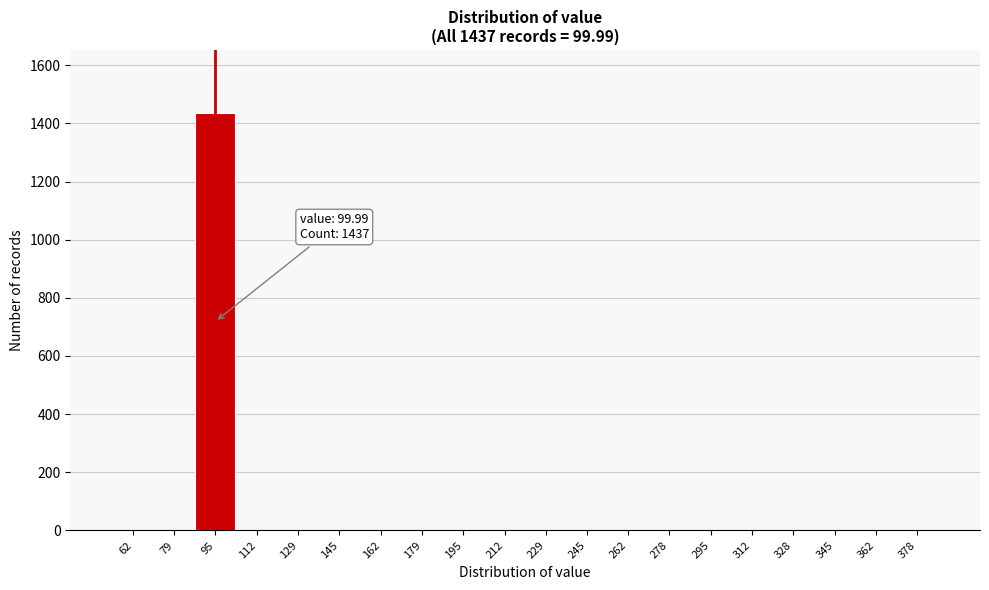

Reading right to left, transcribe all the data shown in this chart.

378=0	362=0	345=0	328=0	312=0	295=0	278=0	262=0	245=0	229=0	212=0	195=0	179=0	162=0	145=0	129=0	112=0	95=1437	79=0	62=0